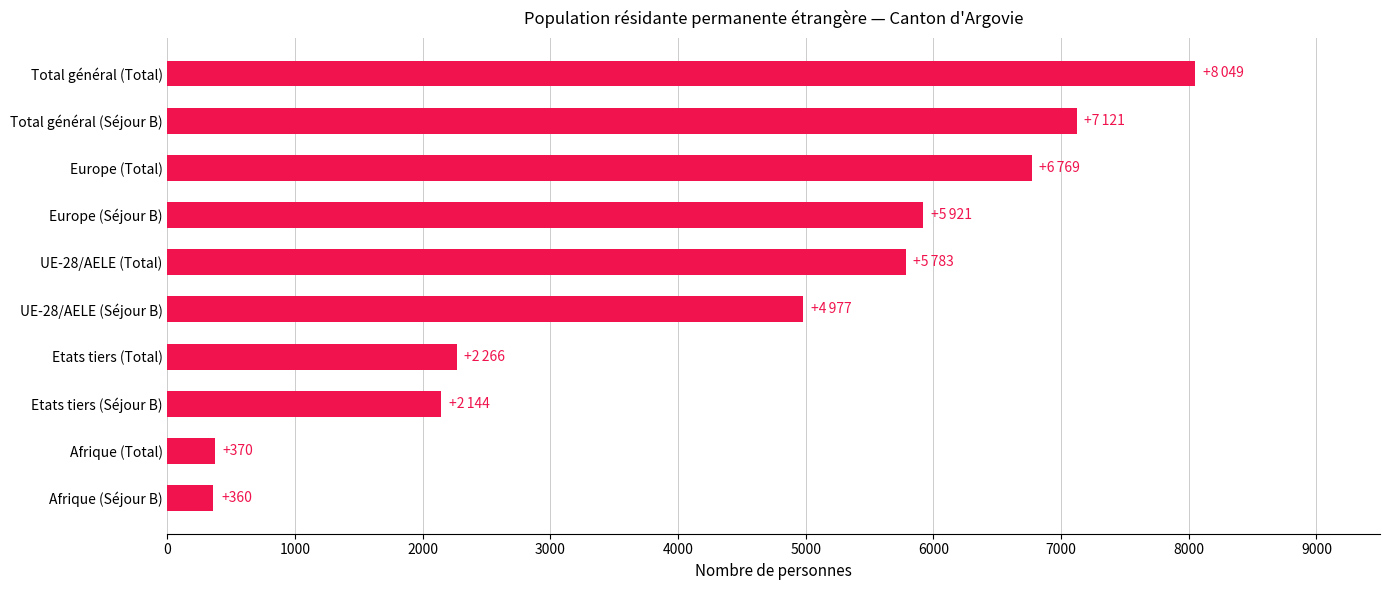

The value at Europe (Séjour B) is 5921. True or false?

True